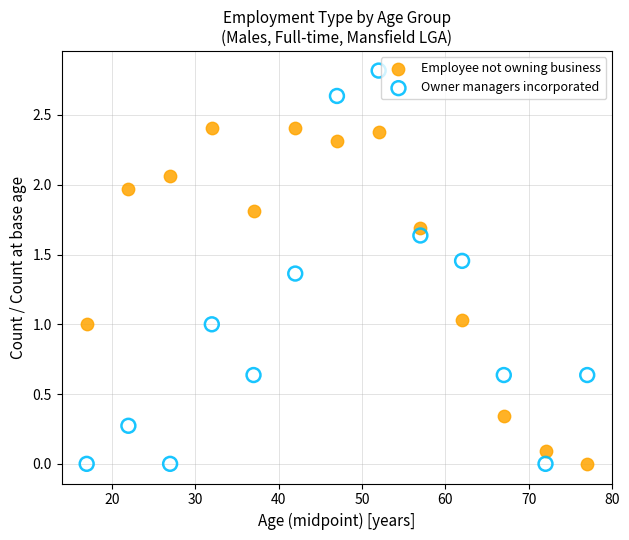

Which series reaches the maximum Y coordinate?

Owner managers incorporated